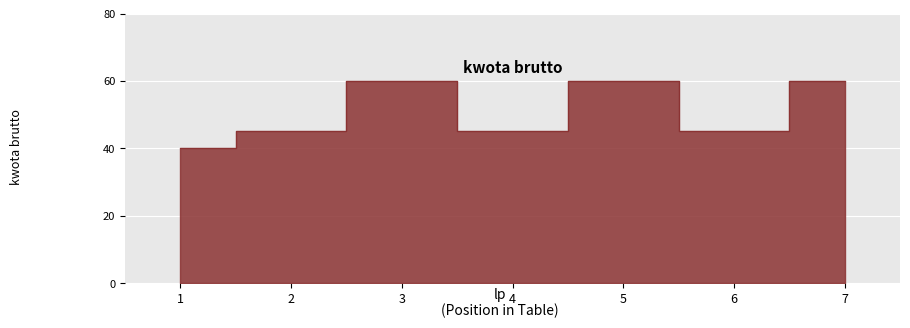

What is the sum of the values at 4 and 5?

105